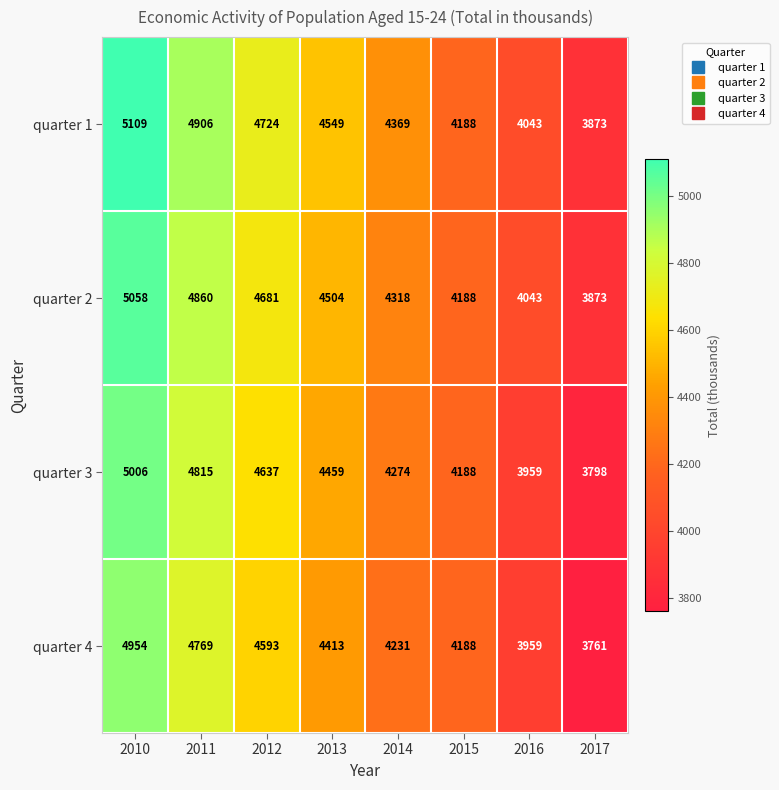

Which series changed the most between 2012 and 2013?

quarter 4